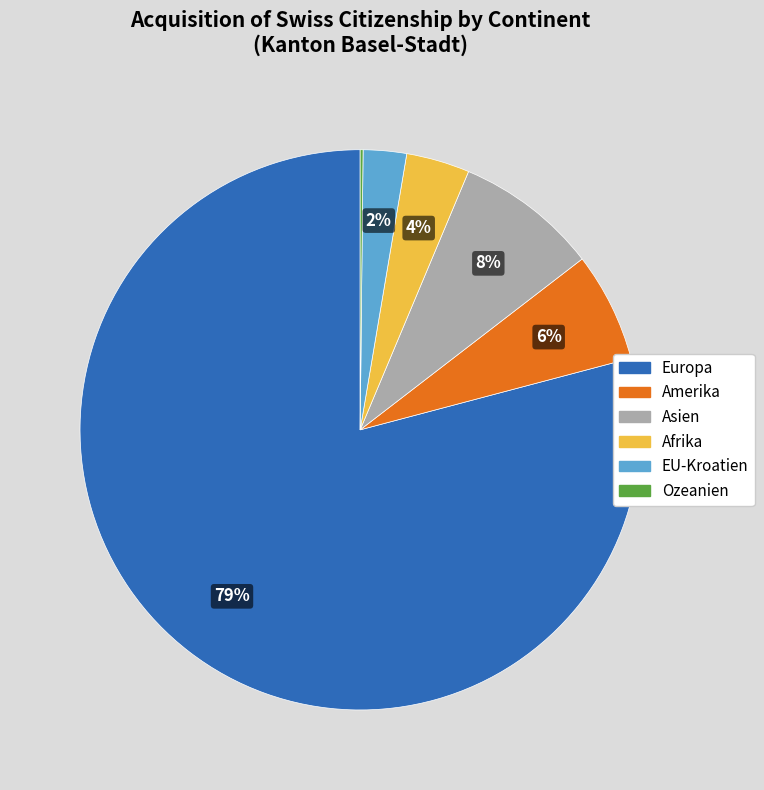

Is Afrika the majority of the pie?

No